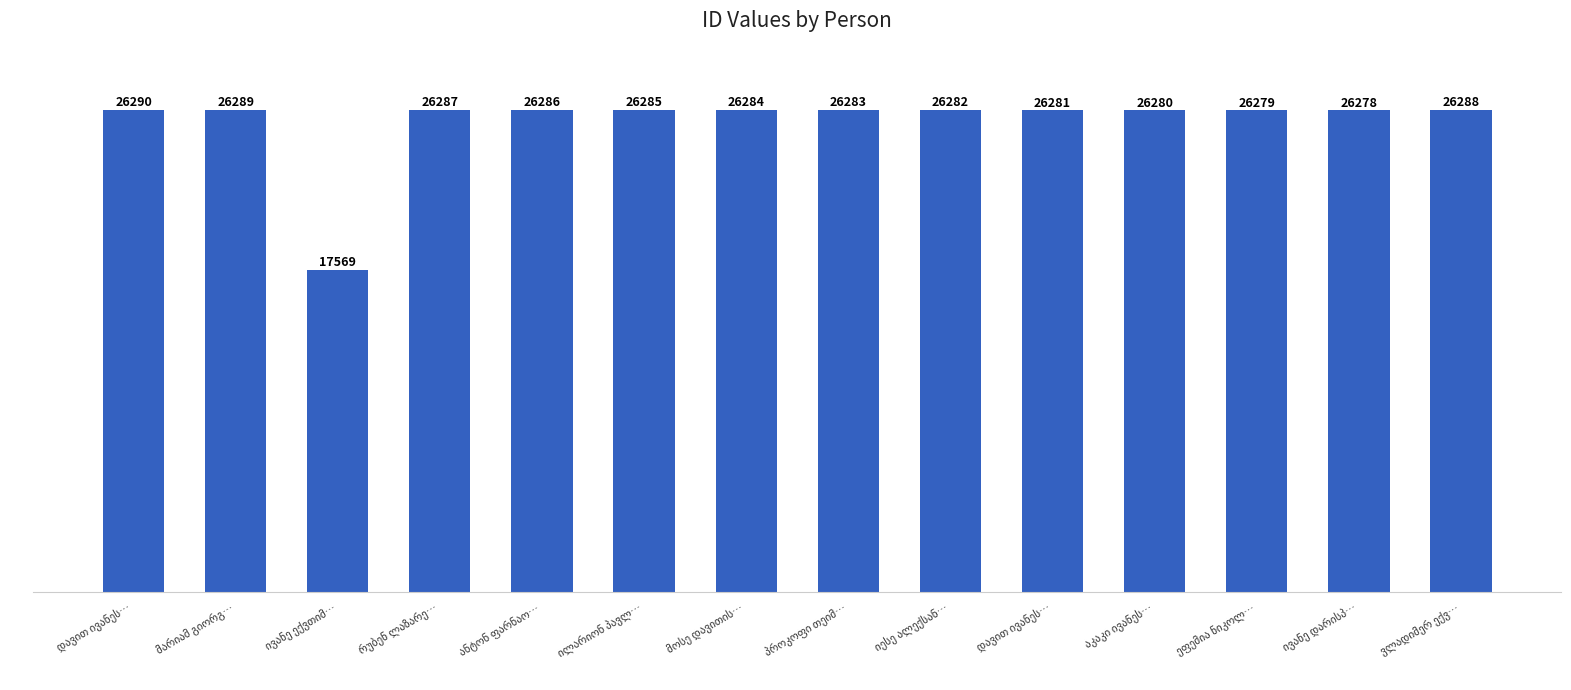

How many series are shown in this chart?

1